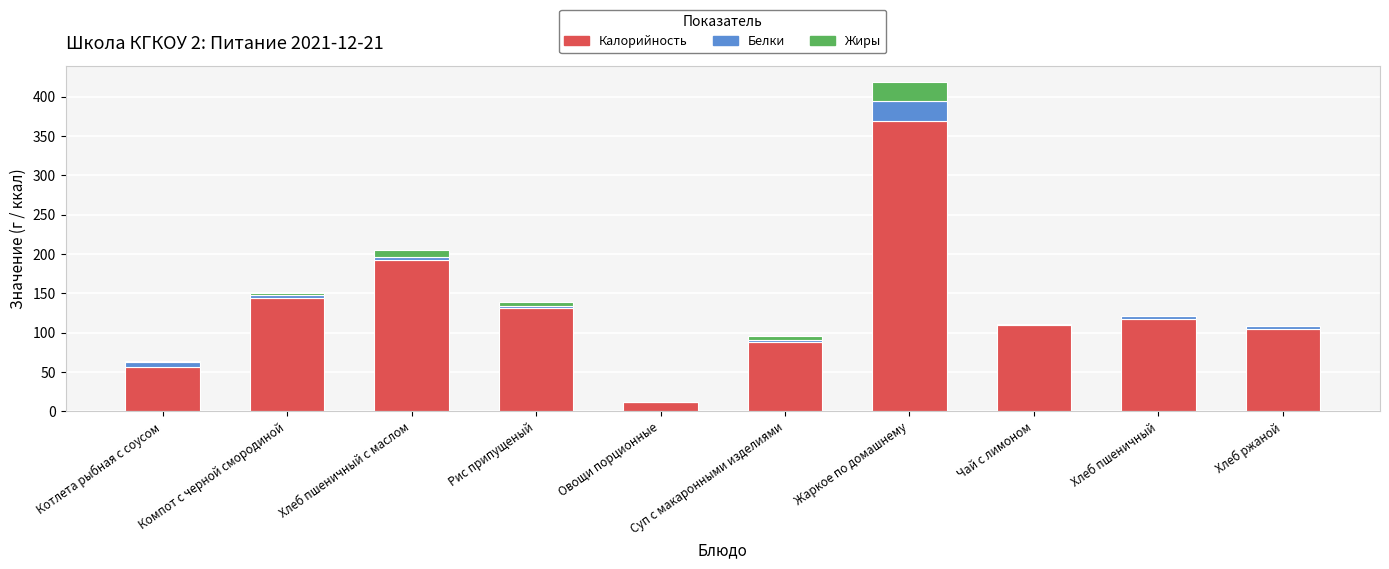

What is the sum of all Калорийность values?

1326.6